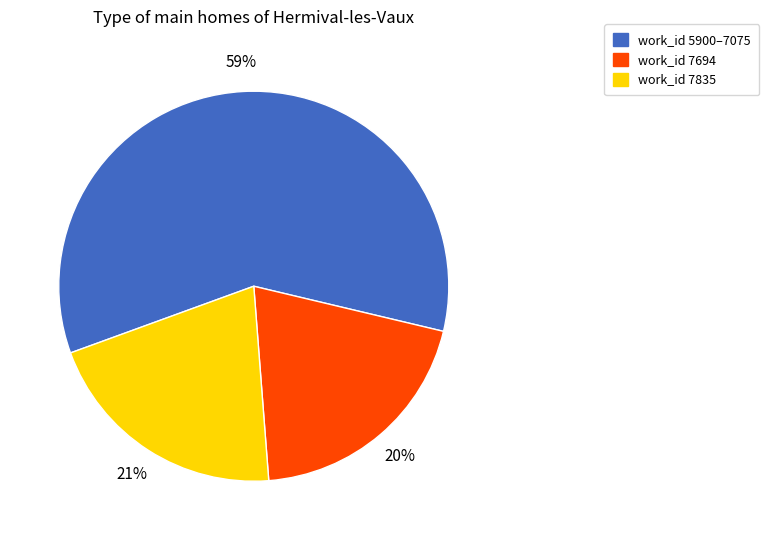

To the nearest percent, what is the average slice percentage?

33%